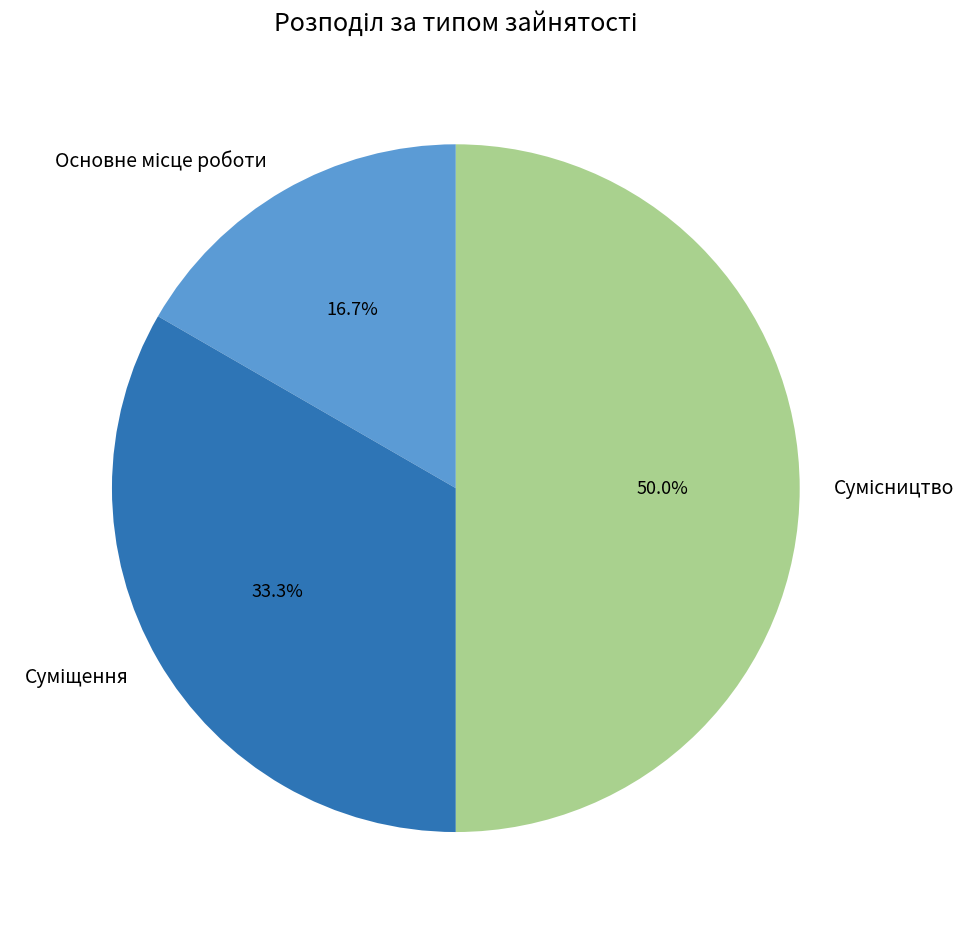

How many slices are in this pie chart?

3